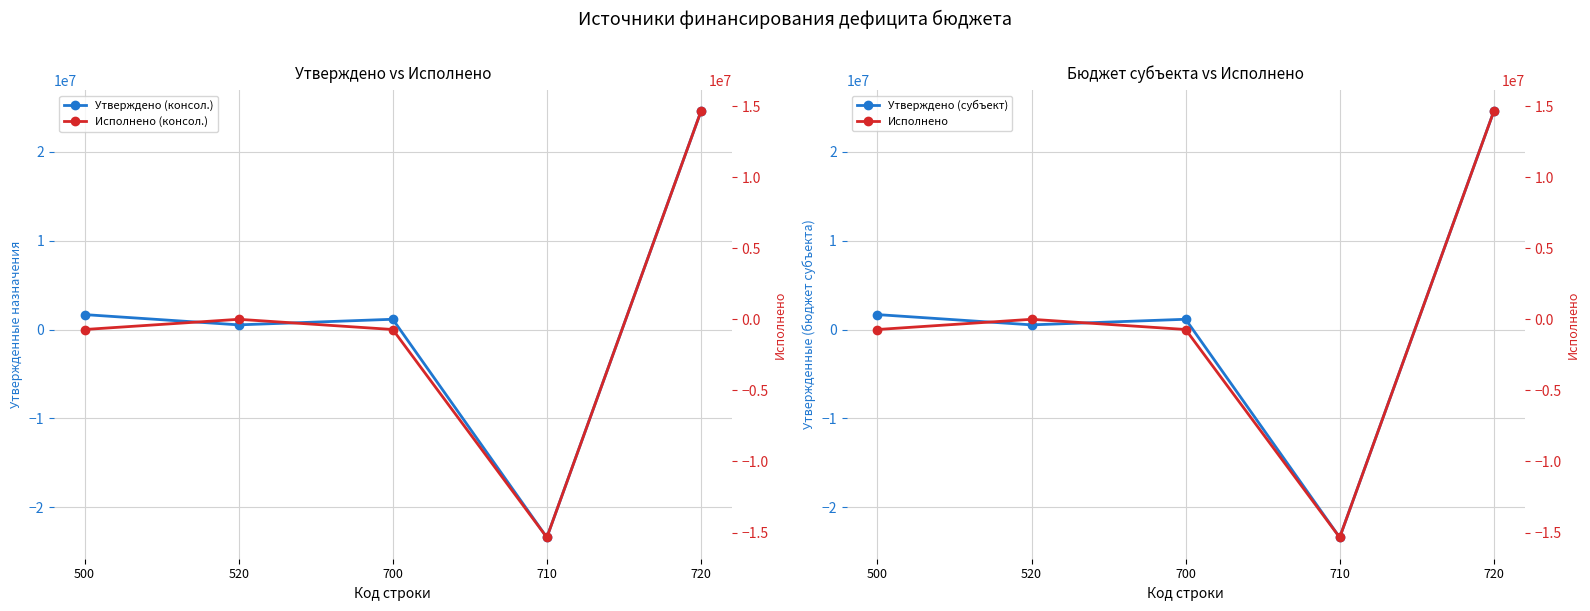

Which series has the largest total across all categories?

Утвержденные (консол. бюджет)